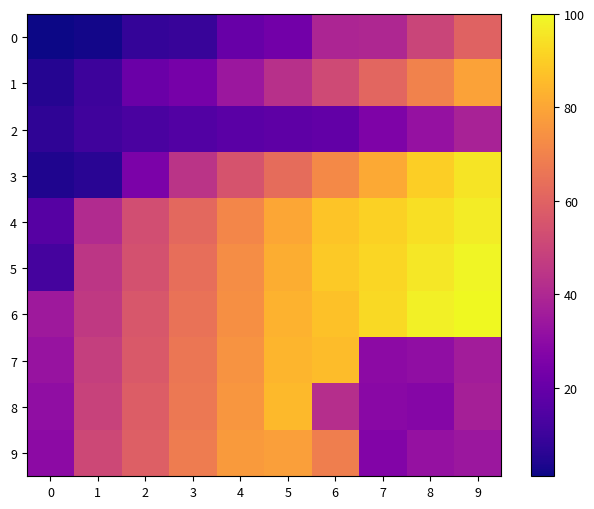

Rank the series by their maximum value, from lowest to highest.

2, 0, 9, 1, 8, 7, 3, 4, 5, 6